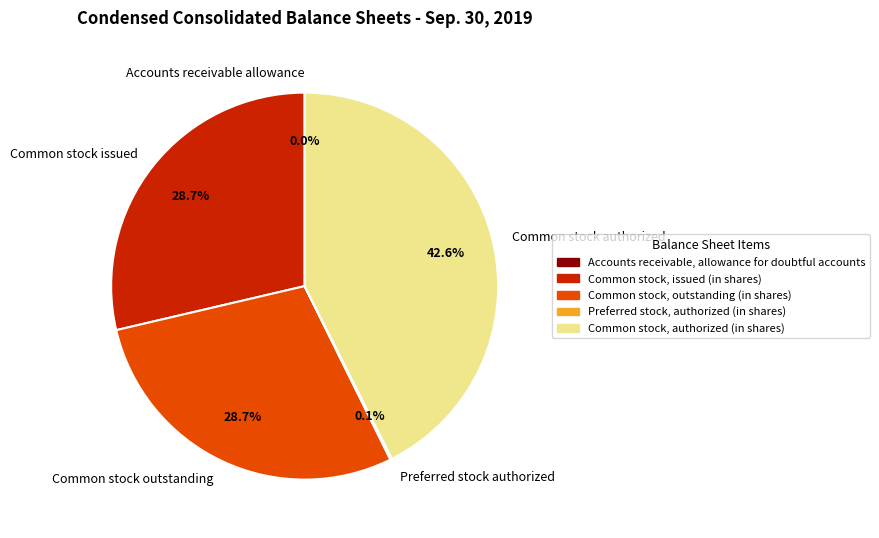

What is the total percentage of Common stock issued and Common stock authorized?

71.2%